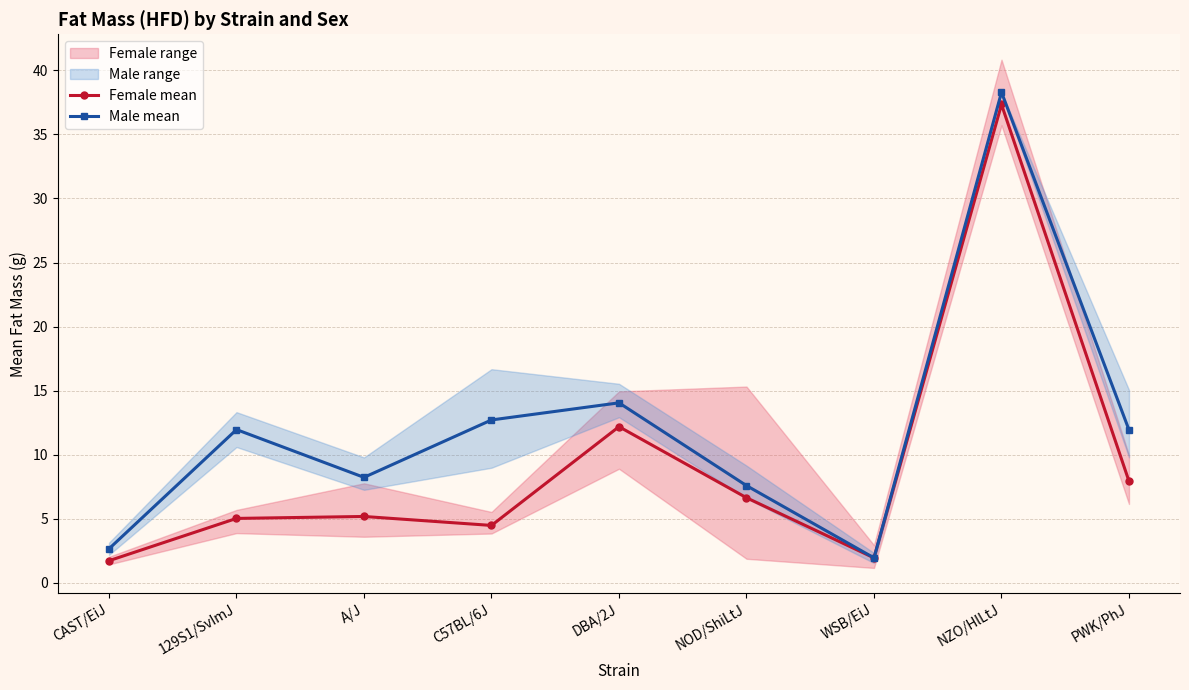

What is the sum of all Male mean values?

109.3